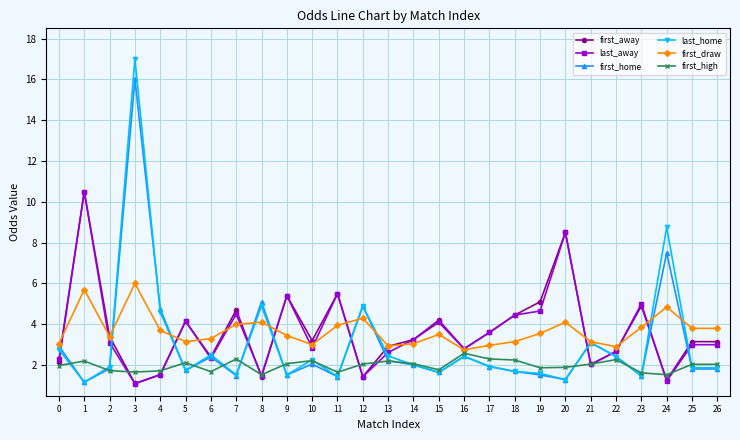

Which series has the largest range (max minus min)?

last_home